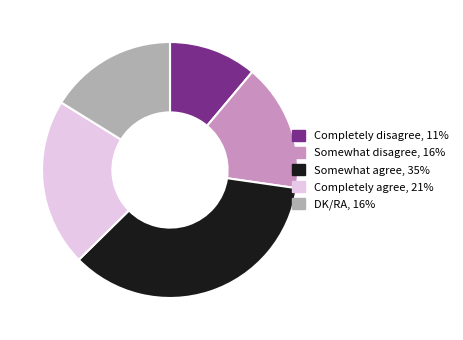

How many slices are in this pie chart?

5